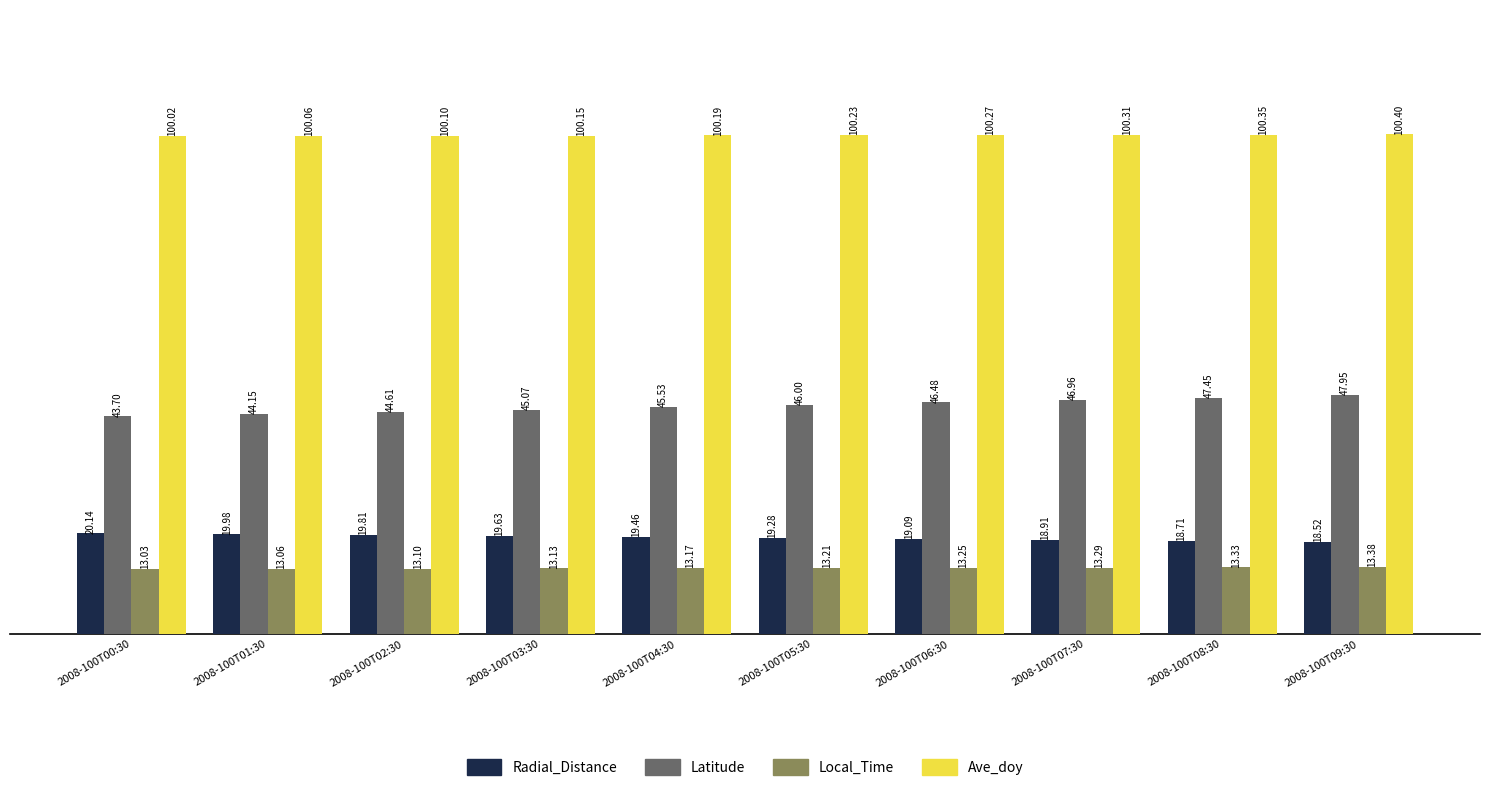

What is the minimum value shown in the chart?

13.0